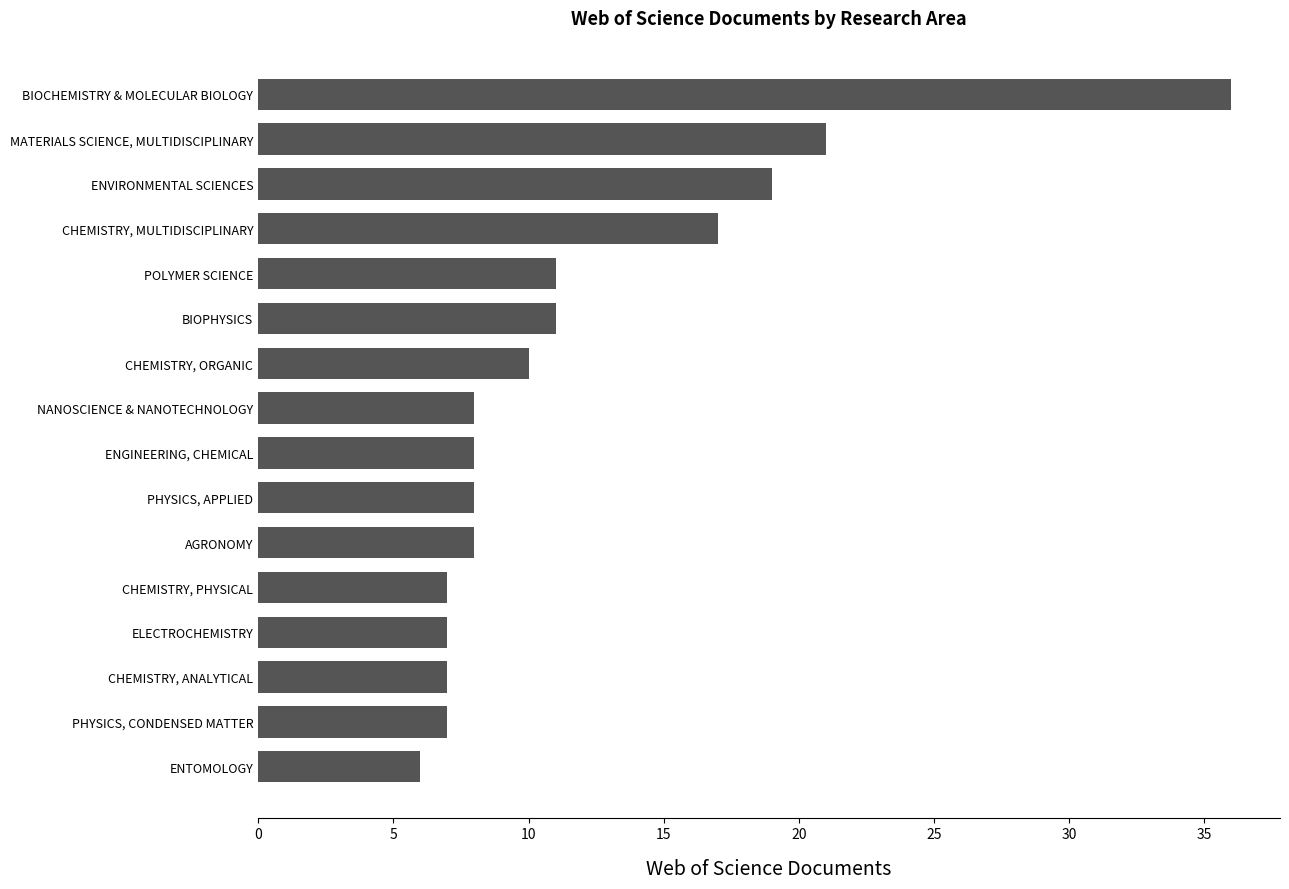

Which has a higher value, ENGINEERING, CHEMICAL or ENVIRONMENTAL SCIENCES?

ENVIRONMENTAL SCIENCES